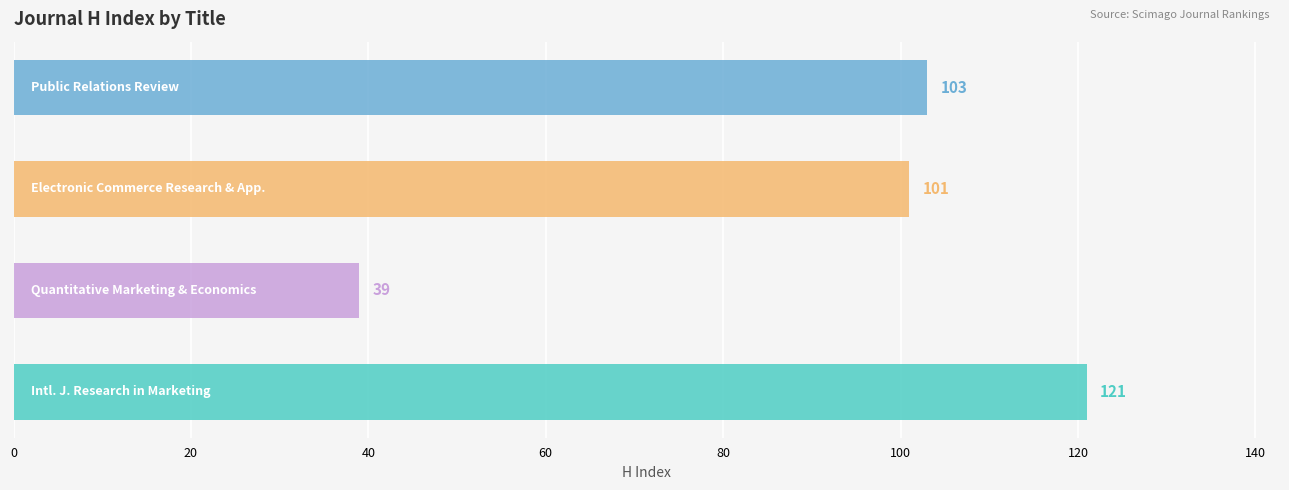

What is the difference between the maximum and second lowest values?

20